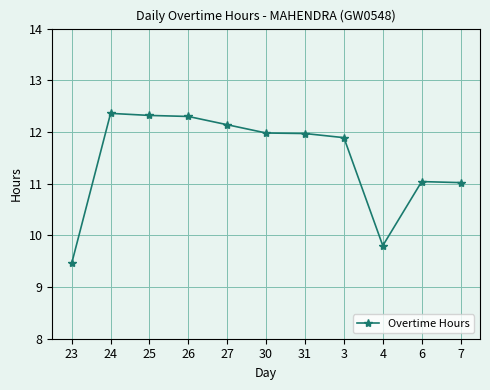

What is the change in value from 26 to 4?

-2.5